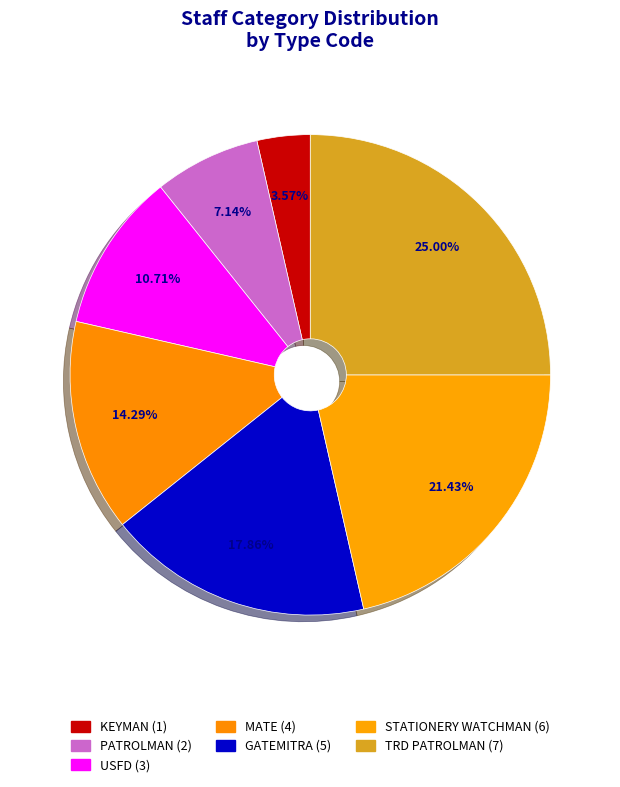

How many segments does this pie chart have?

7